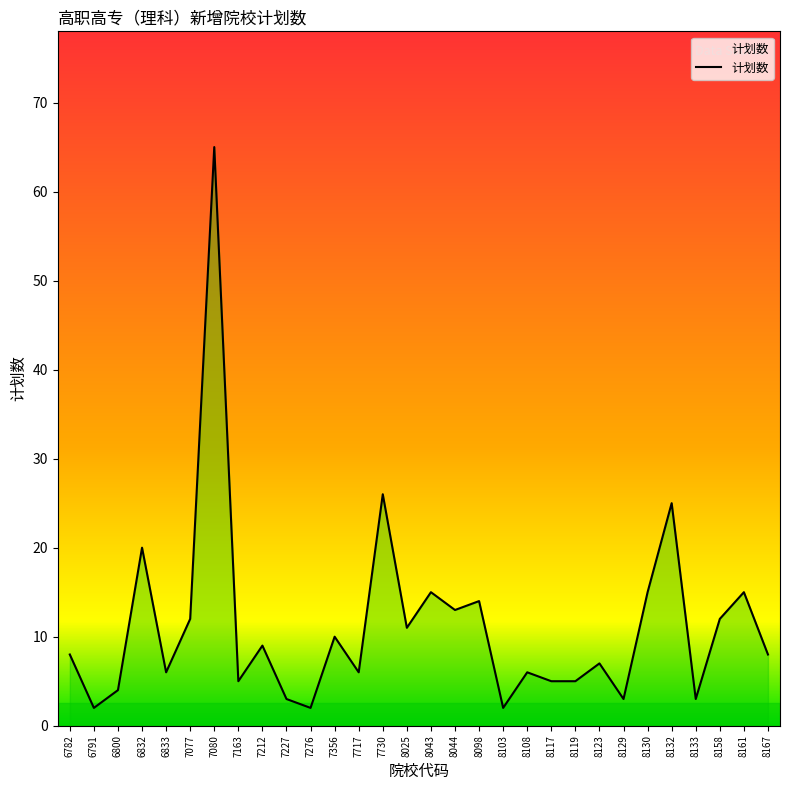

What is the difference between the second highest and second lowest values?

24